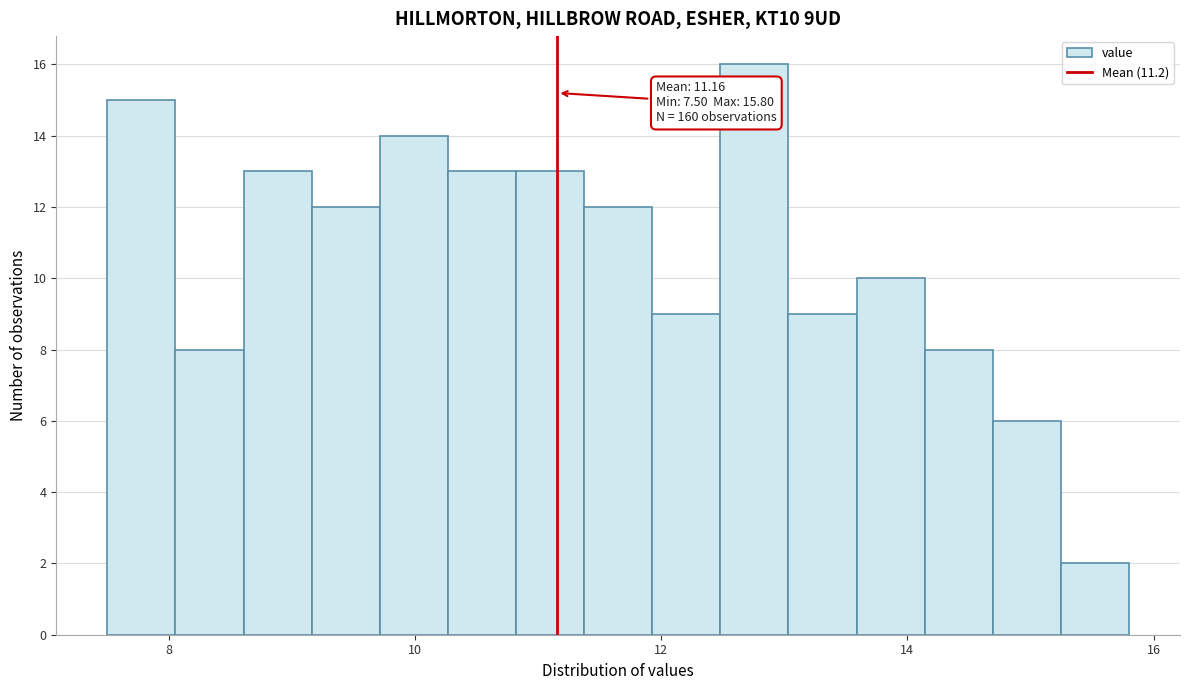

Read against the x-axis, roughly where is the centre of the tallest bar?

12.8